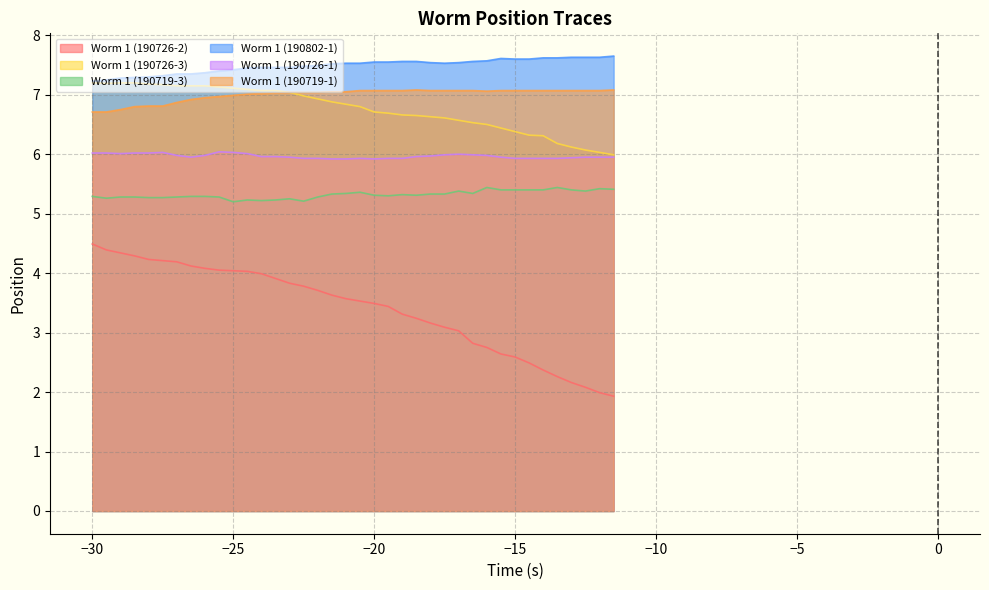

Is it true that Worm 1 (190802-1) equals 12.7 at -23.0?

False